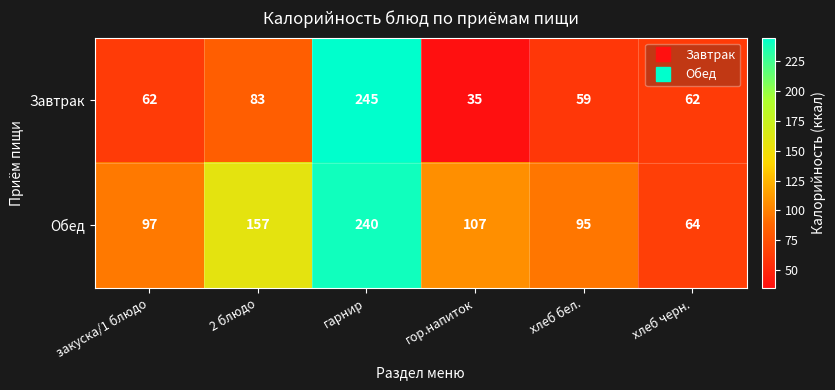

What is the minimum value for Завтрак?

35